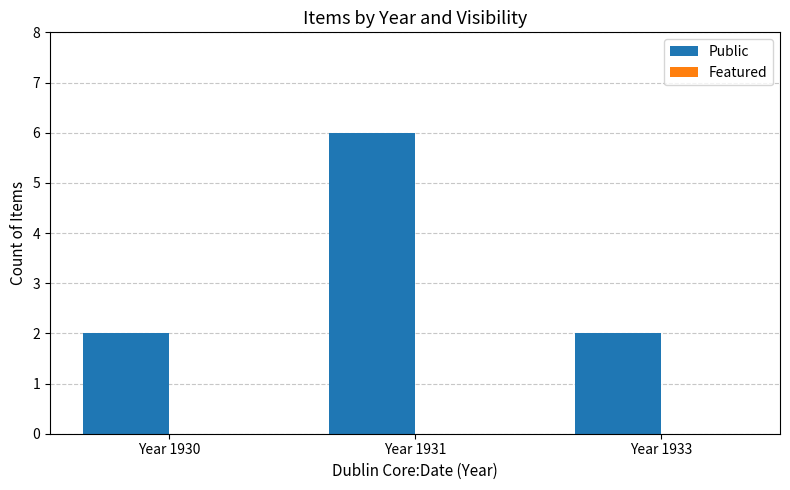

What is the ratio of the value at Year 1930 to the value at Year 1933?

1.0